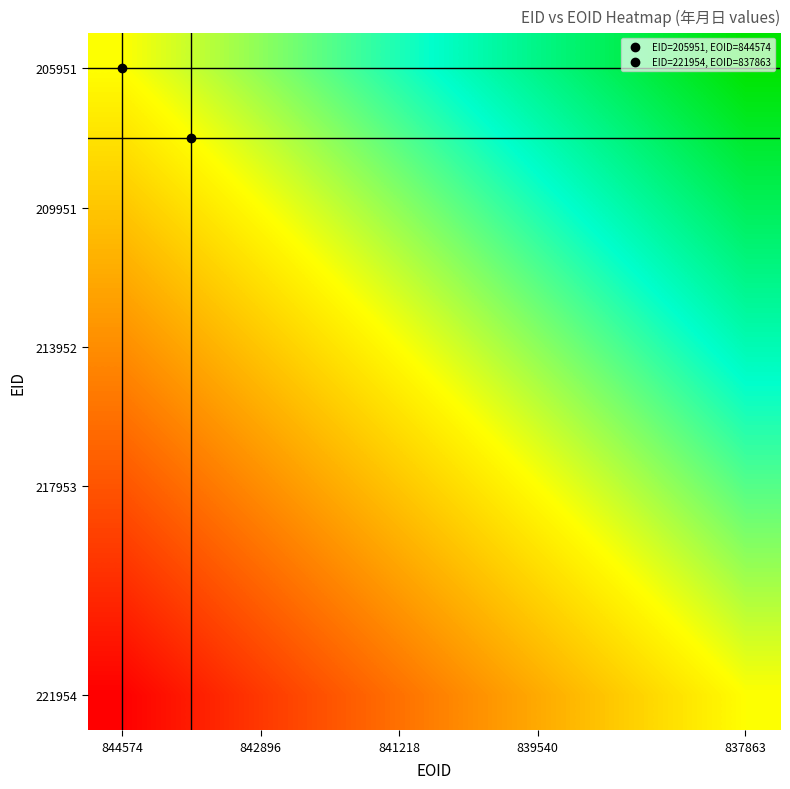

Count the number of categories in the chart.

10